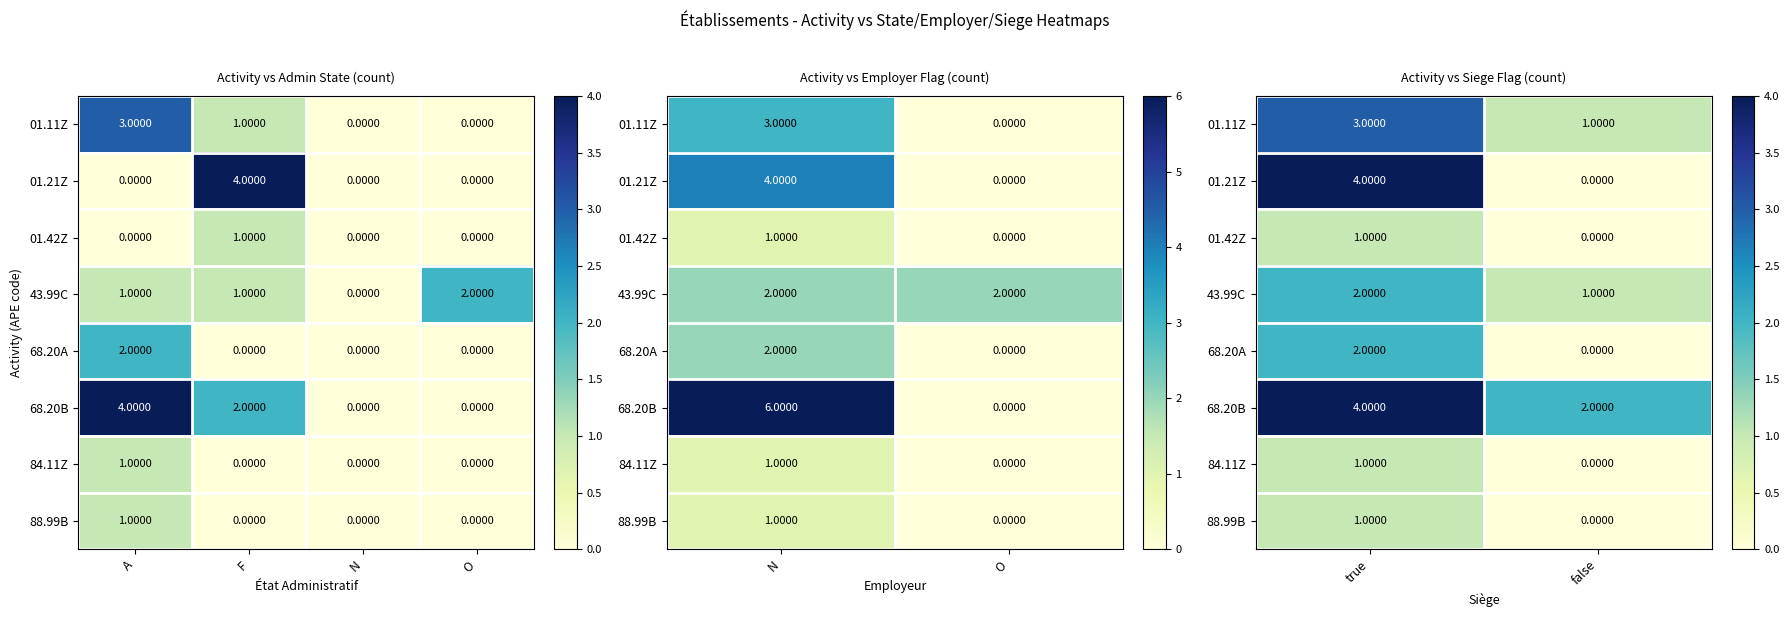

What is the sum of all 84.11Z values?

1